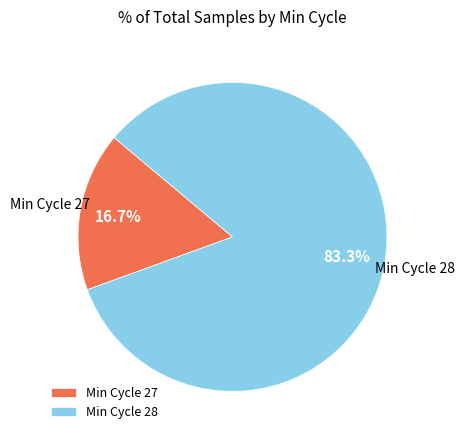

Is there any slice that represents more than half of the pie?

Yes